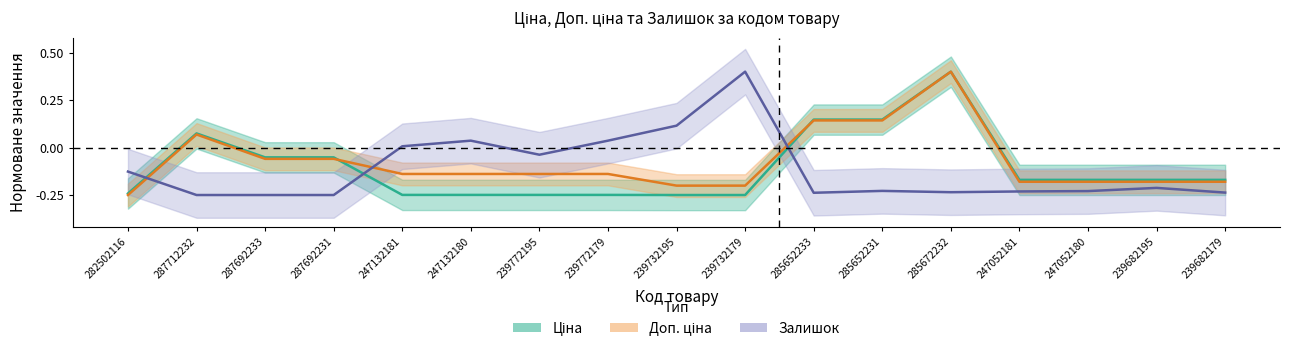

At which category is the sum across all series the highest?

285672232